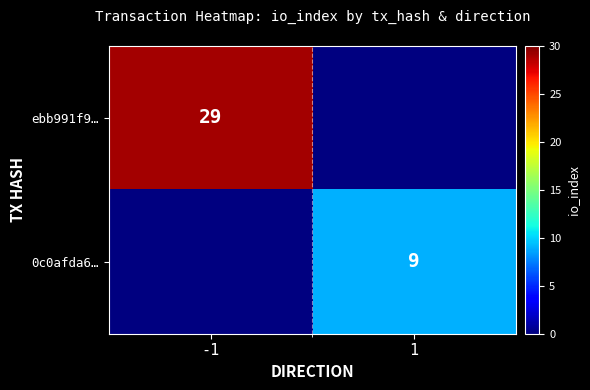

Count the number of categories in the chart.

2